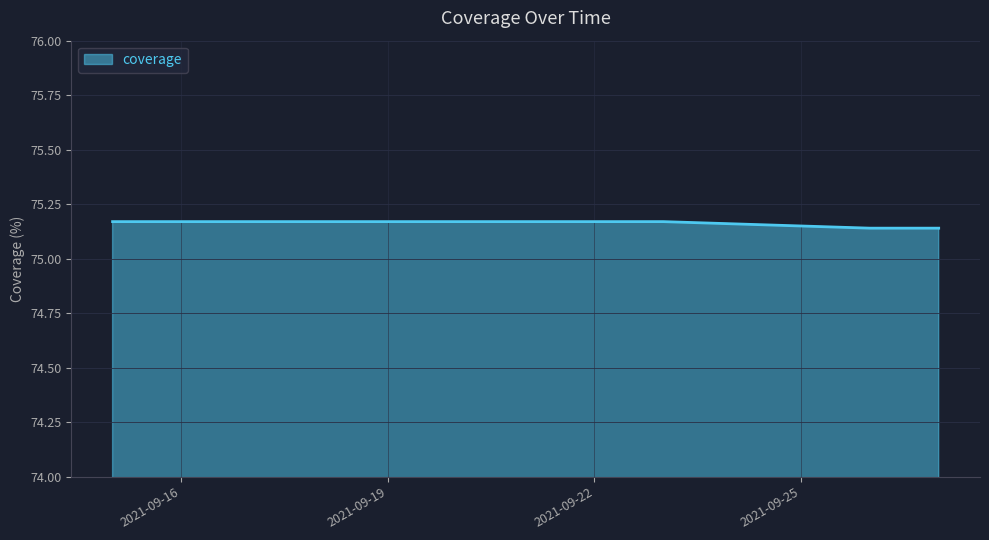

How many values are between 75 and 76?

4